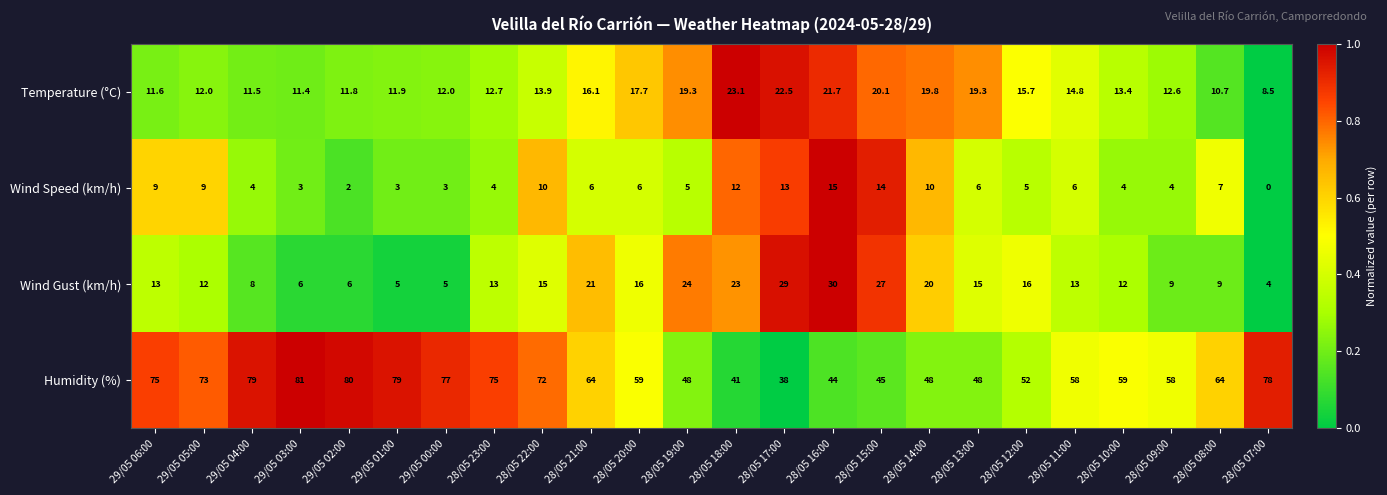

Count the number of data series in this chart.

4